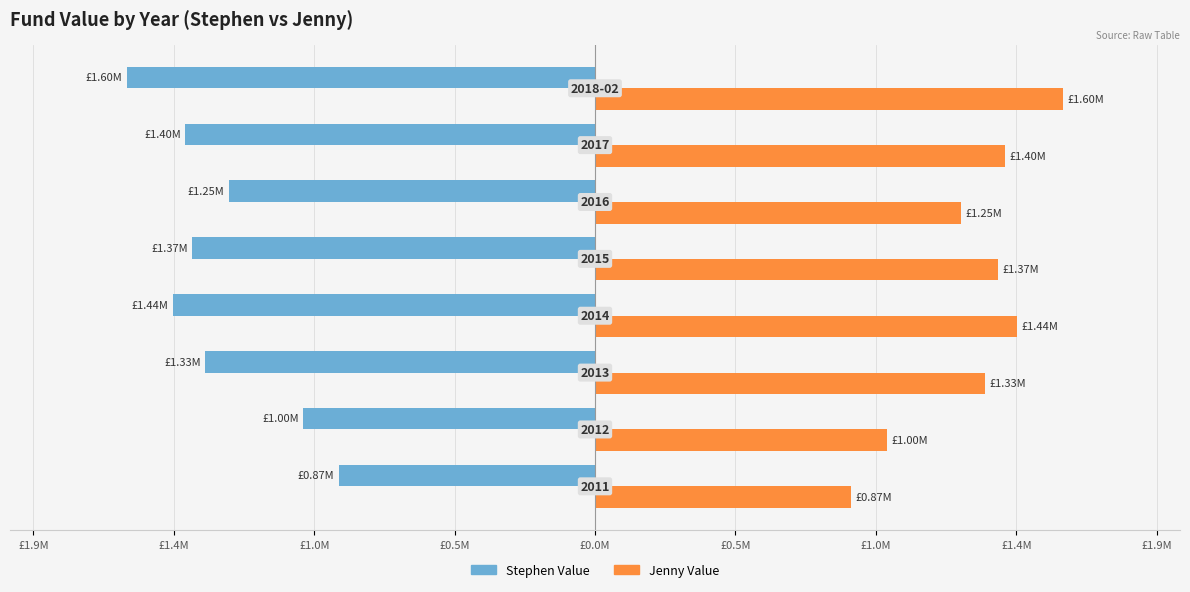

Reading right to left, transcribe all the data shown in this chart.

Stephen Value: -1596618.5	-1397306.5	-1250031.5	-1374254.0	-1440439.0	-1330328.5	-995476.0	-874643.5
Jenny Value: 1596618.5	1397306.5	1250031.5	1374254.0	1440439.0	1330328.5	995476.0	874643.5